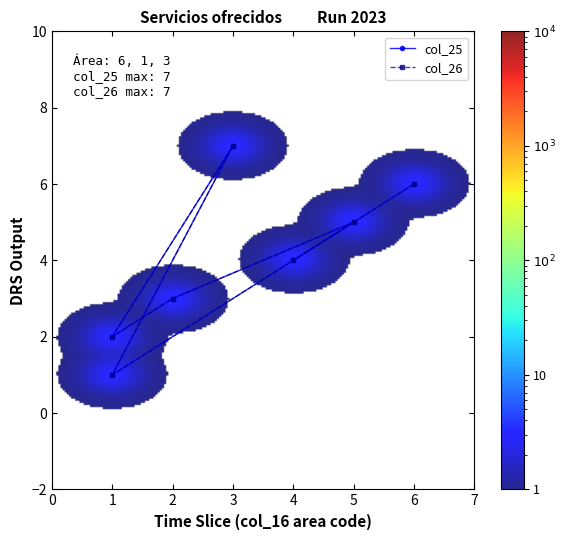

True or false: col_25 and col_26 cross at least once.

False